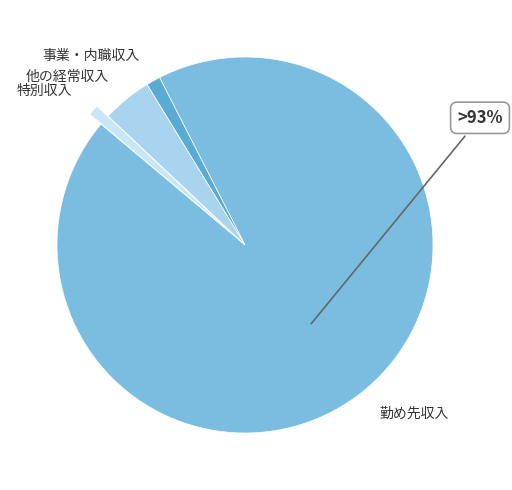

What is the smallest slice in the pie chart?

特別収入